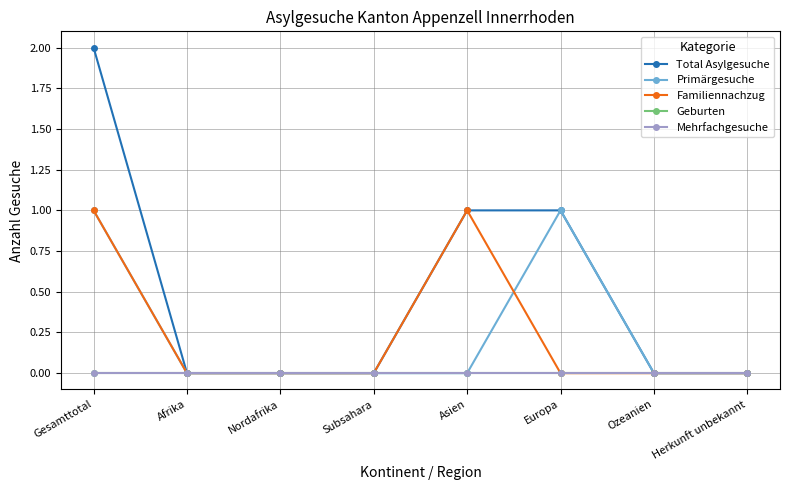

Does the chart have visible grid lines?

Yes